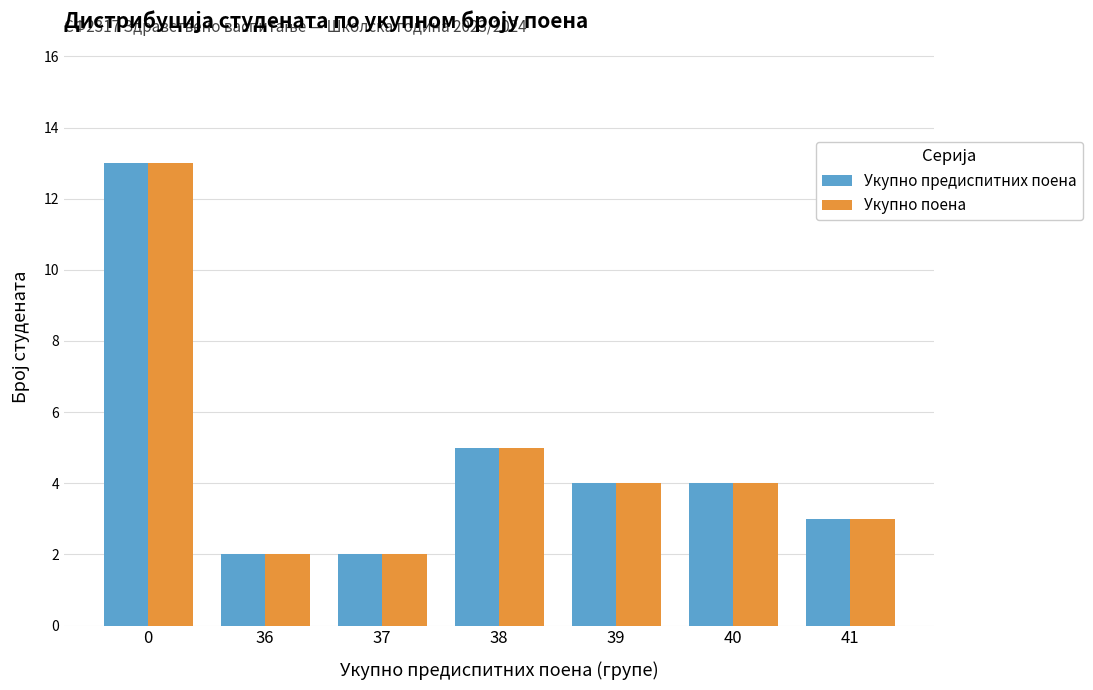

Reading right to left, what are all the values shown in this chart?

Укупно предиспитних поена: 3	4	4	5	2	2	13
Укупно поена: 3	4	4	5	2	2	13